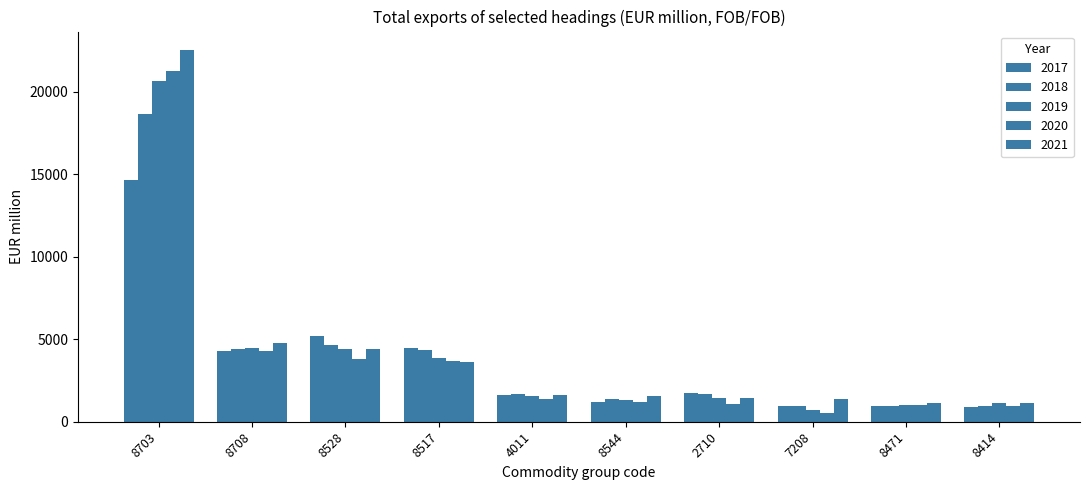

What value does the 2020 series have at 8471?

1028.9